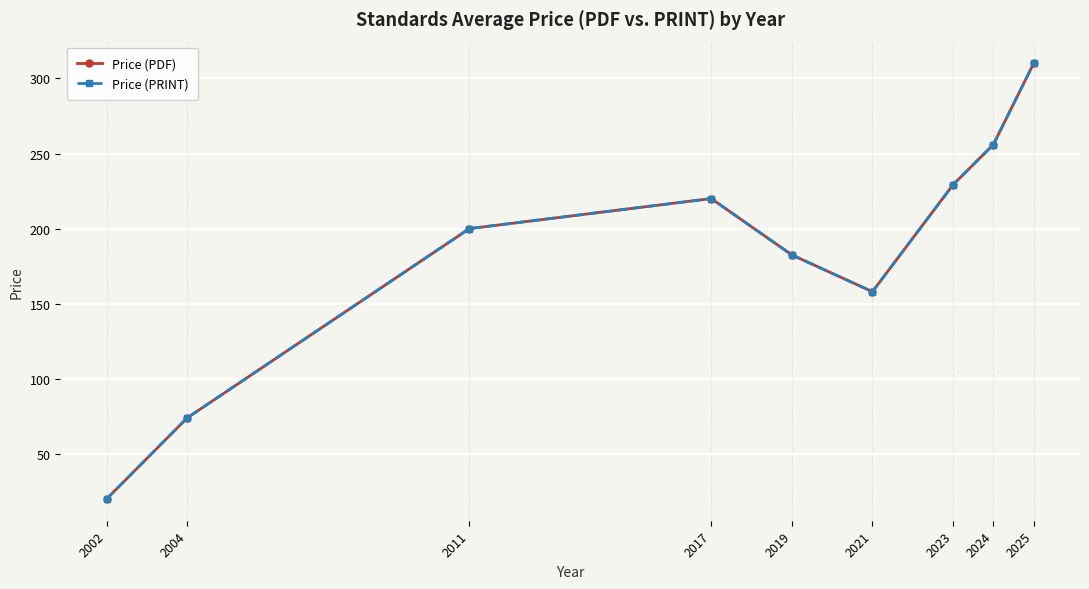

Does the chart have visible grid lines?

Yes